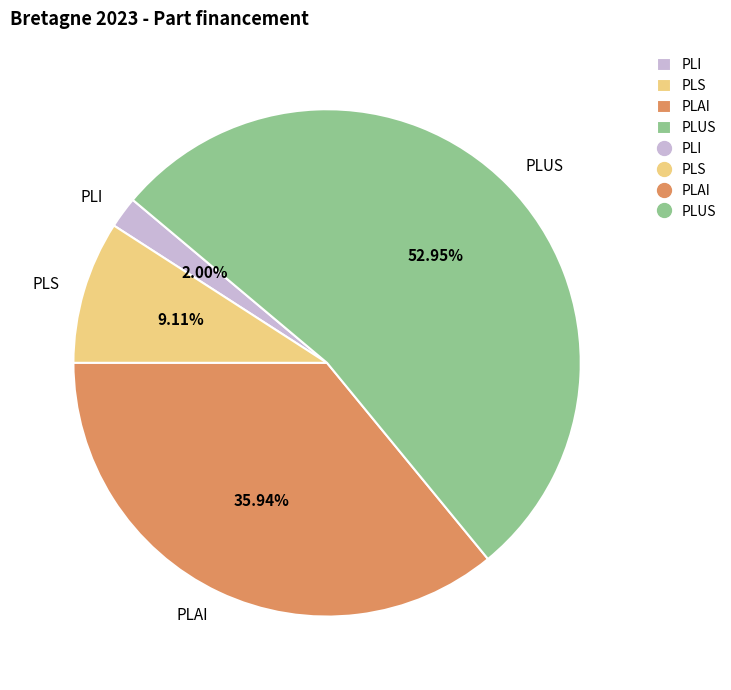

To the nearest percent, what is the difference between the largest and smallest slice percentages?

51%